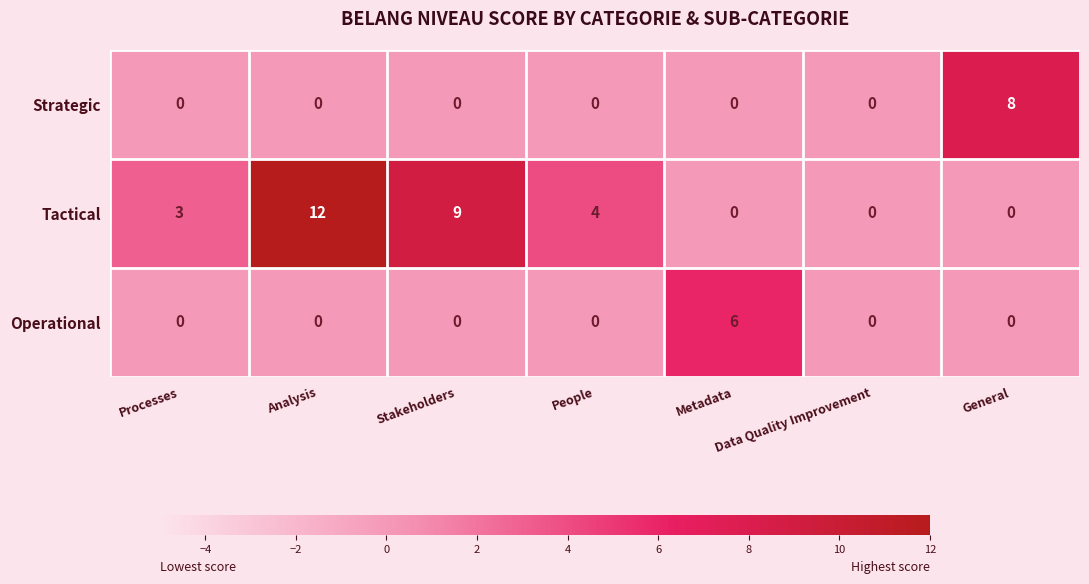

True or false: Operational has a value of 4 at Processes.

False